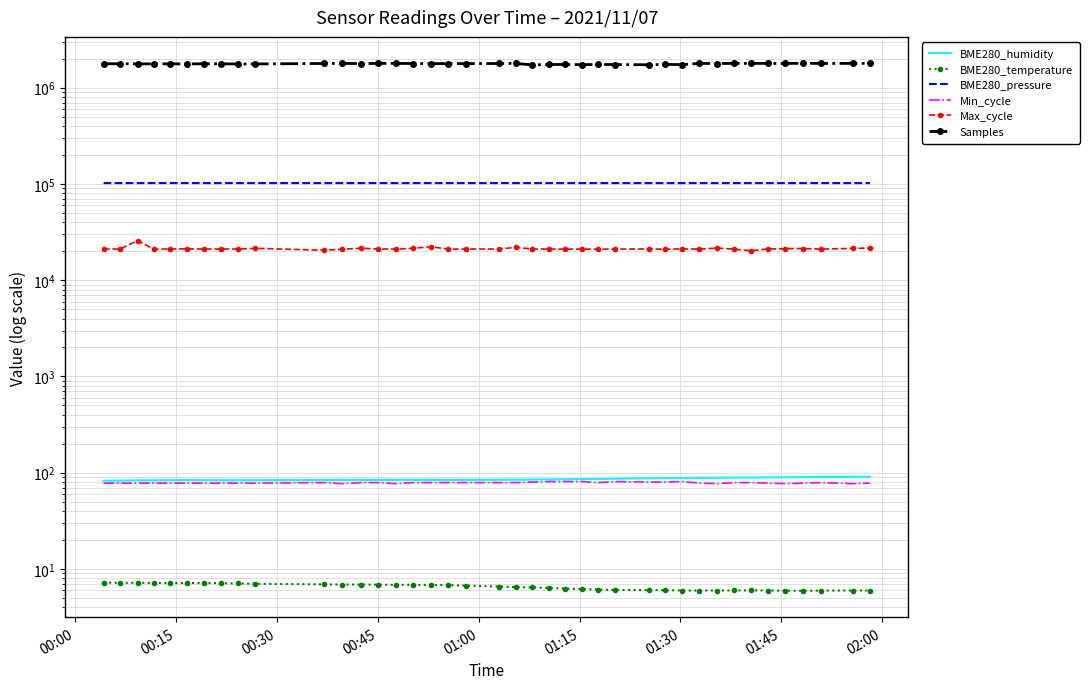

What are all the series names shown in the legend?

BME280_humidity, BME280_temperature, BME280_pressure, Min_cycle, Max_cycle, Samples